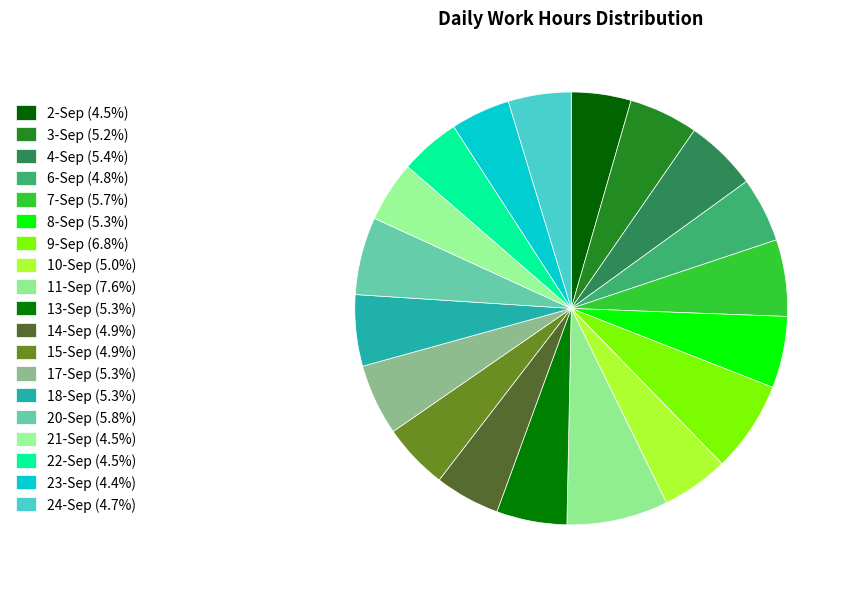

Count the number of slices in the pie.

19